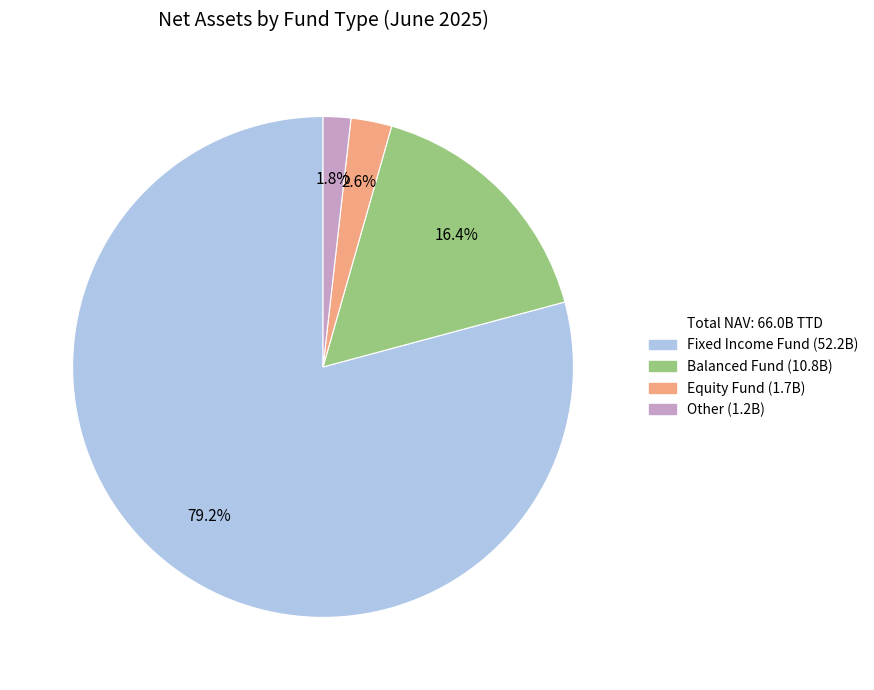

How many segments does this pie chart have?

4